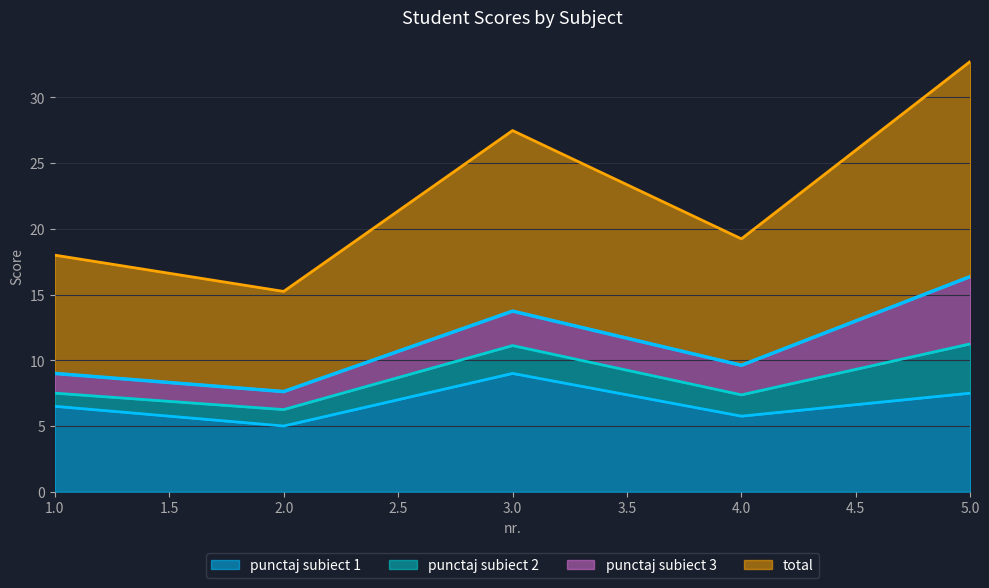

Between 3 and 1, which is larger?

3